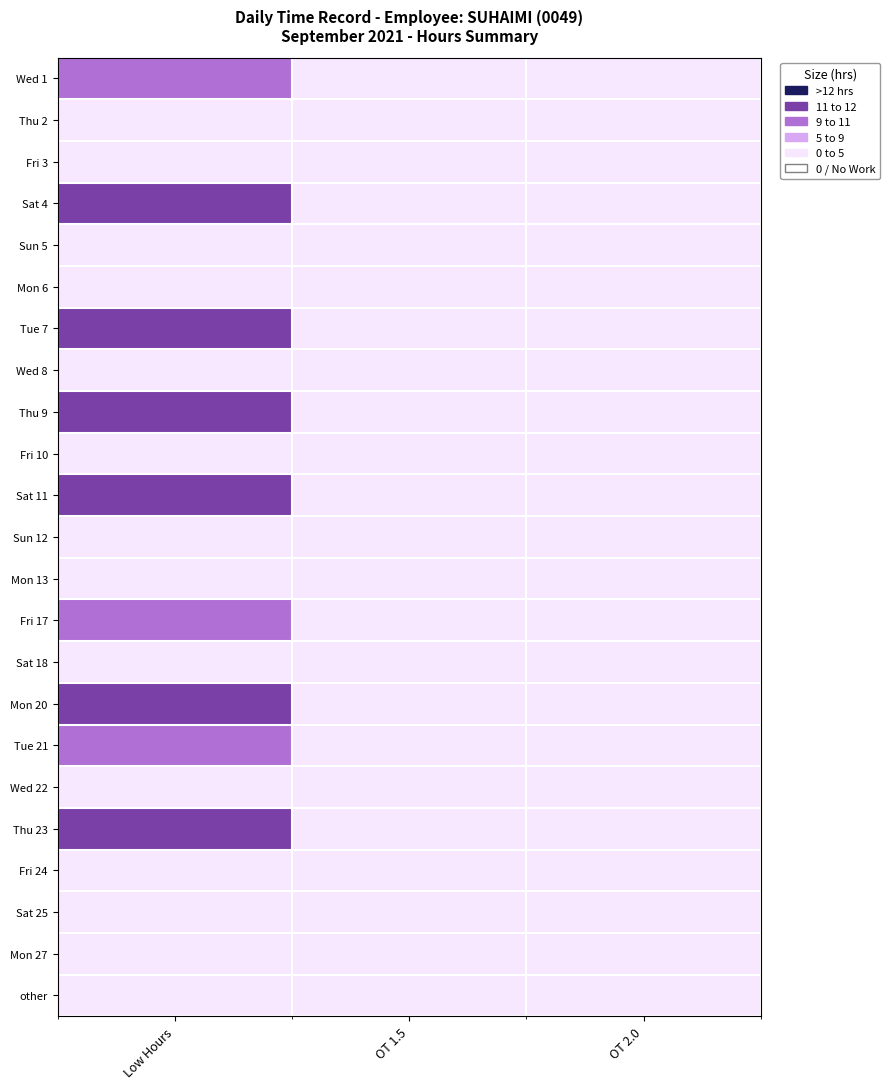

Which category has the highest value across all series?

Low Hours